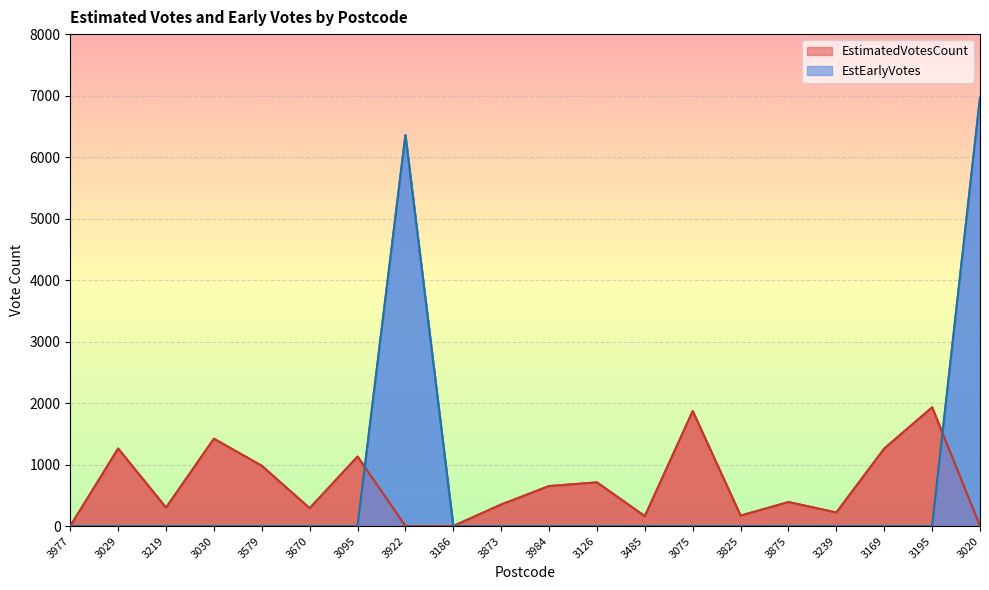

Rank the series by their maximum value, from lowest to highest.

EstimatedVotesCount, EstEarlyVotes